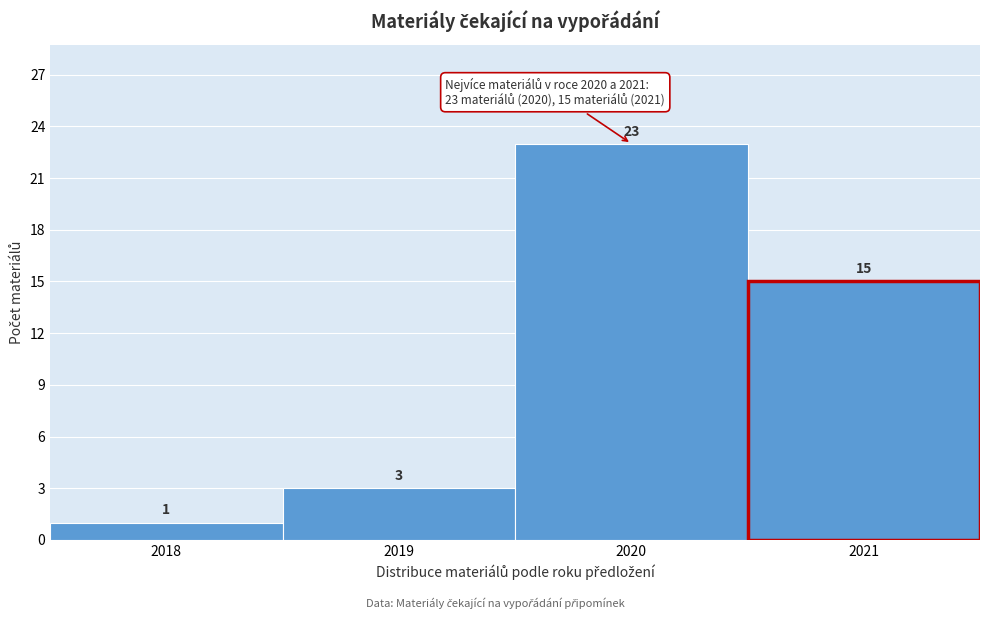

How tall is the bar that spans 2019.5 to 2020.5 on the x-axis?

23